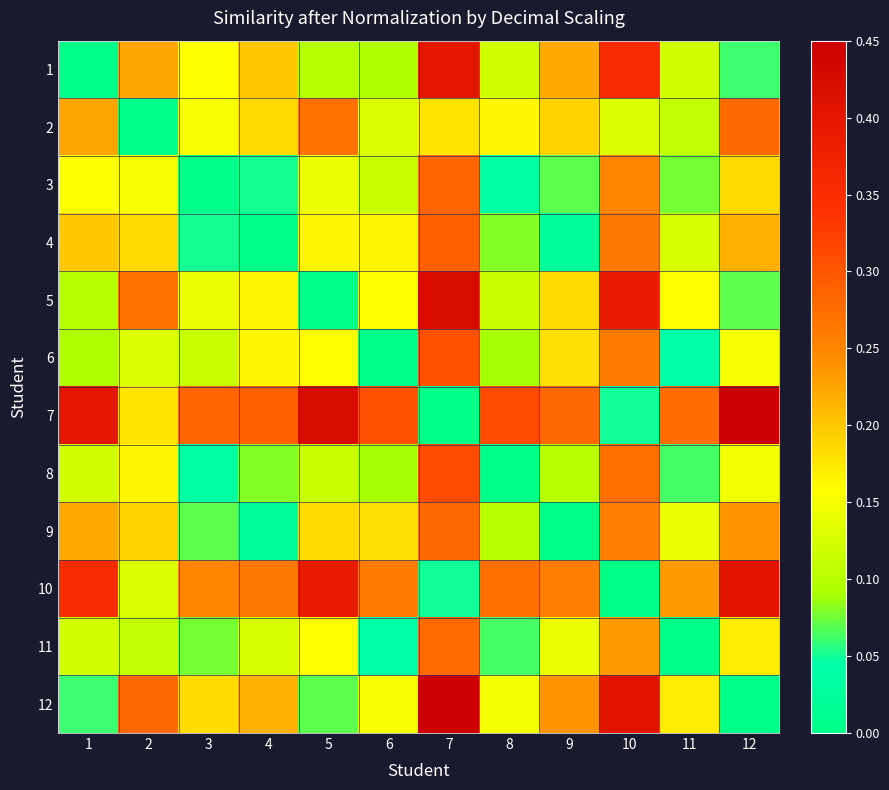

At how many categories does at least one series exceed 0?

12